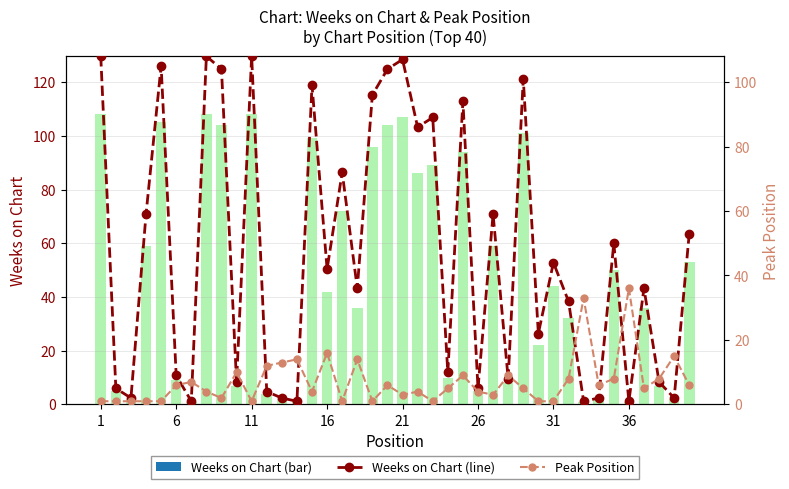

How many data points in Weeks on Chart are less than 42?

20